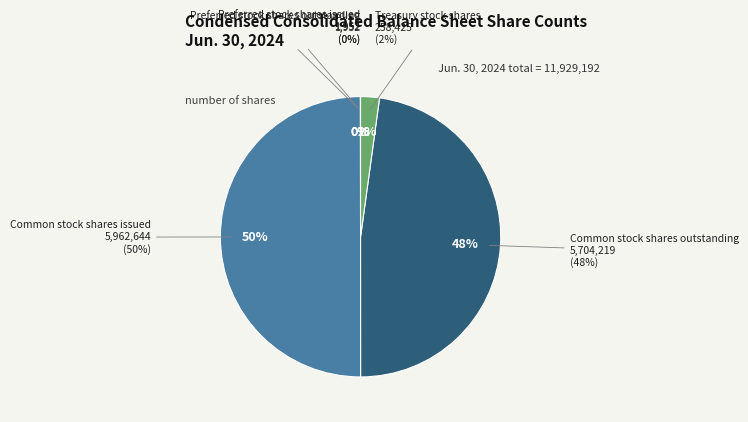

To the nearest percent, what is the average slice percentage?

20%